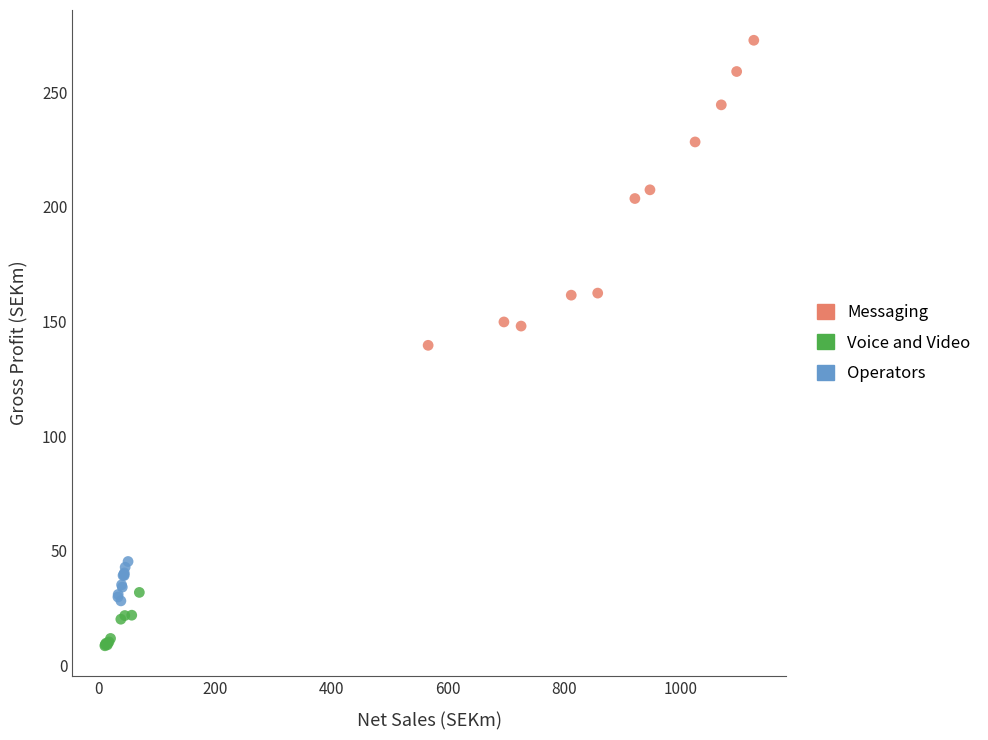

Which series has the largest Y range (max minus min)?

Messaging